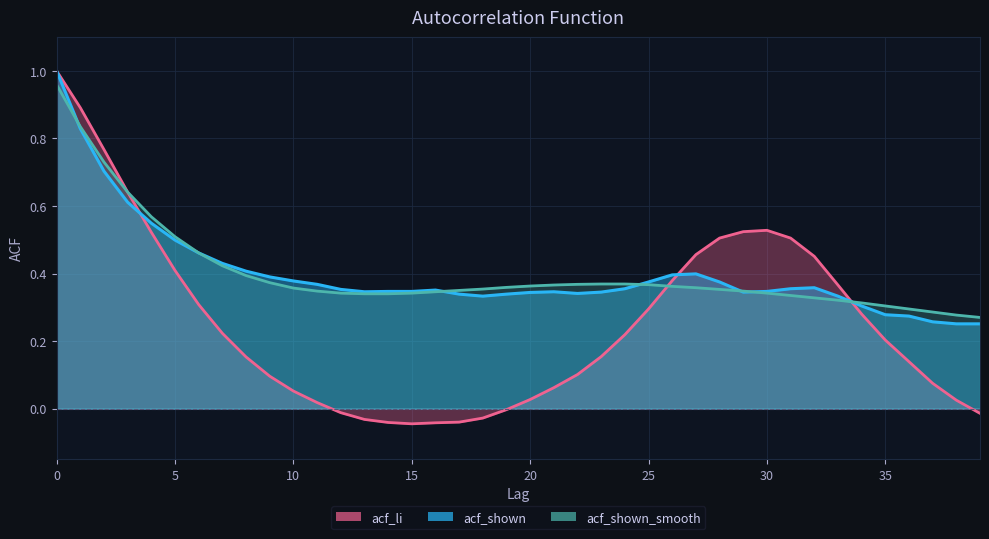

Which series ends up on top after the final intersection of acf_li and acf_shown_smooth?

acf_shown_smooth